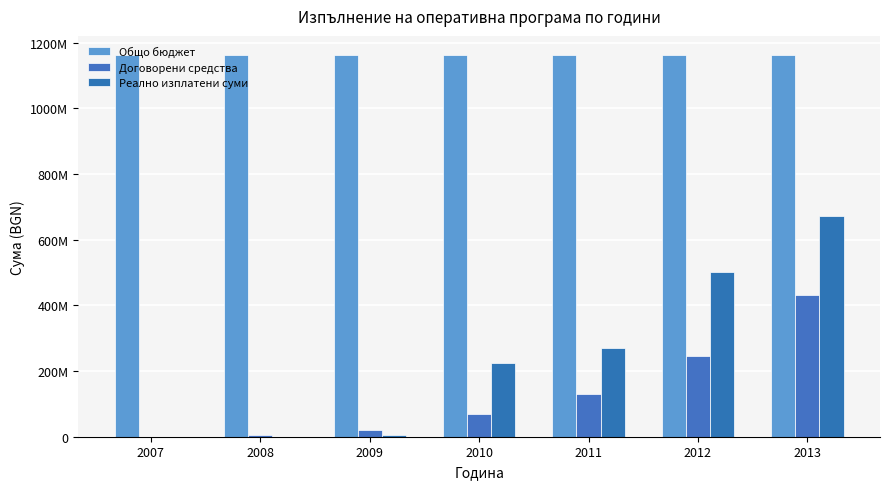

Reading left to right, list all the values displayed in this chart.

Общо бюджет: 1162215551.0	1162215551.0	1162215551.0	1162215551.0	1162215551.0	1162215551.0	1162215551.0
Договорени средства: 0.0	6453789.5	19139258.8	69686202.5	129526251.9	246890341.3	431393510.4
Реално изплатени суми: 0.0	88352.4	4655169.3	225892011.6	270764244.2	500454944.8	671412138.9